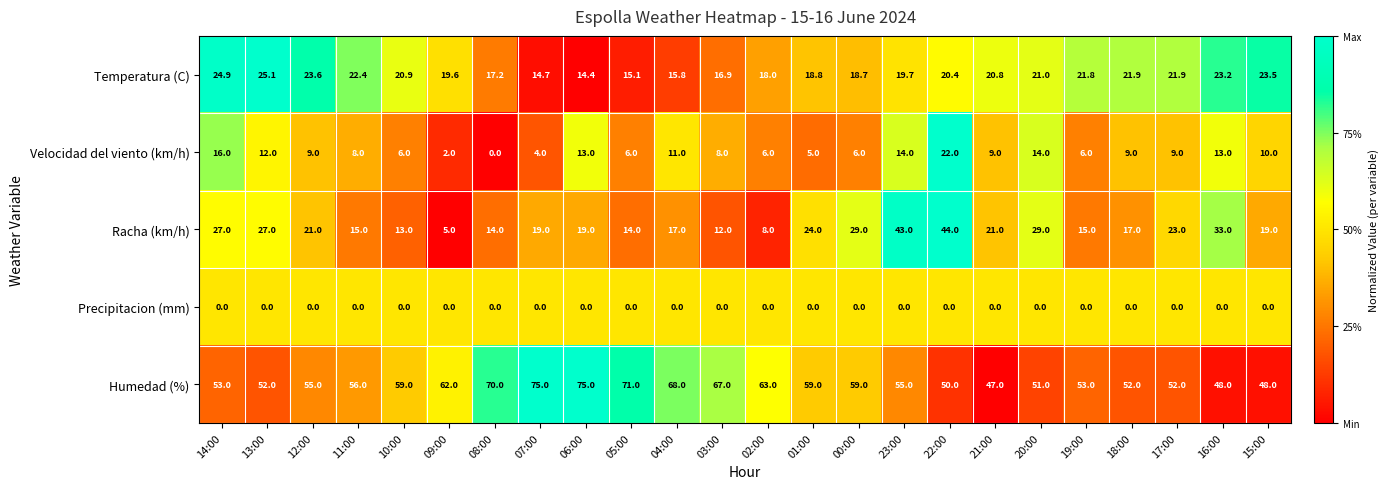

What is the average value of the Temperatura (C) series?

20.0